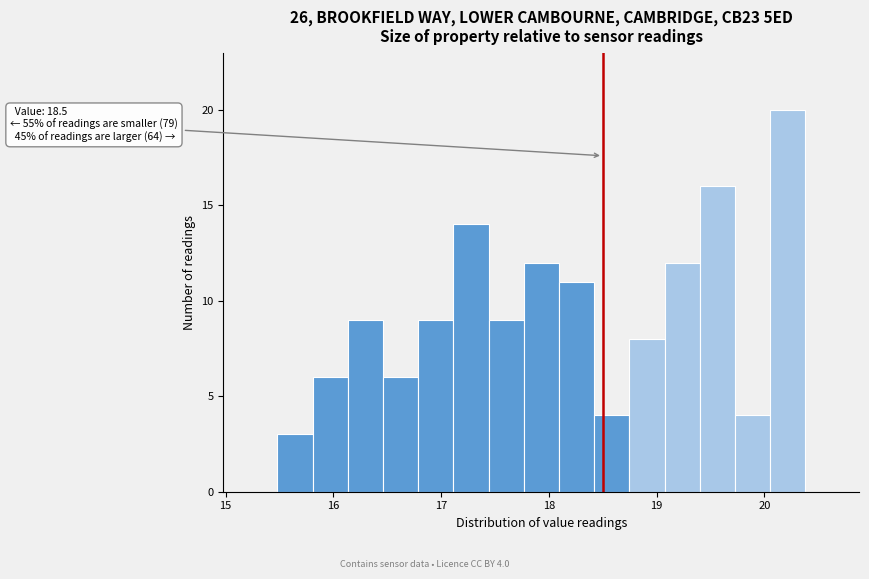

Read against the x-axis, roughly where is the centre of the tallest bar?

20.2